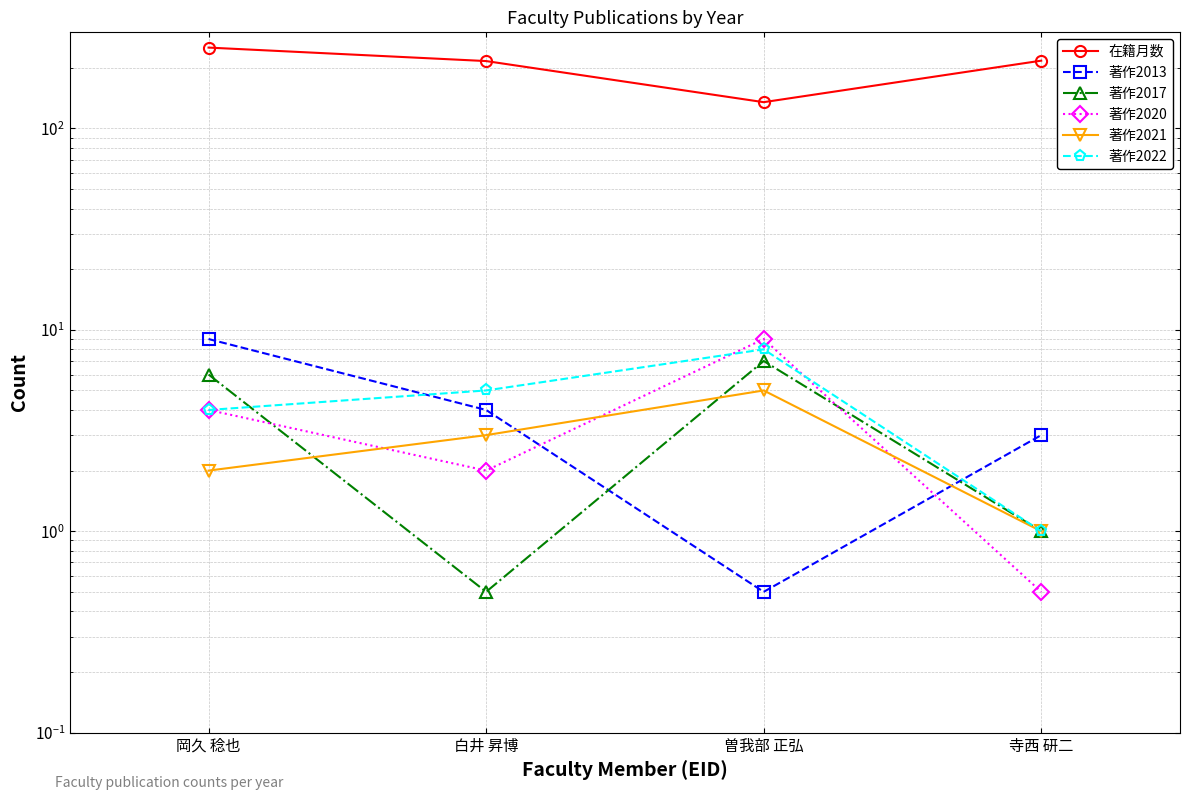

Reading right to left, list all the values displayed in this chart.

在籍月数: 寺西 研二=217.0	曽我部 正弘=135.0	白井 昇博=216.0	岡久 稔也=252.0
著作2013: 寺西 研二=3.0	曽我部 正弘=0.5	白井 昇博=4.0	岡久 稔也=9.0
著作2017: 寺西 研二=1.0	曽我部 正弘=7.0	白井 昇博=0.5	岡久 稔也=6.0
著作2020: 寺西 研二=0.5	曽我部 正弘=9.0	白井 昇博=2.0	岡久 稔也=4.0
著作2021: 寺西 研二=1.0	曽我部 正弘=5.0	白井 昇博=3.0	岡久 稔也=2.0
著作2022: 寺西 研二=1.0	曽我部 正弘=8.0	白井 昇博=5.0	岡久 稔也=4.0